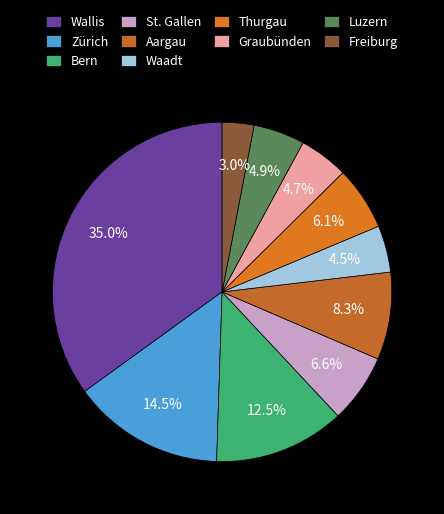

Rank the categories by value from lowest to highest.

Freiburg, Waadt, Graubünden, Luzern, Thurgau, St. Gallen, Aargau, Bern, Zürich, Wallis